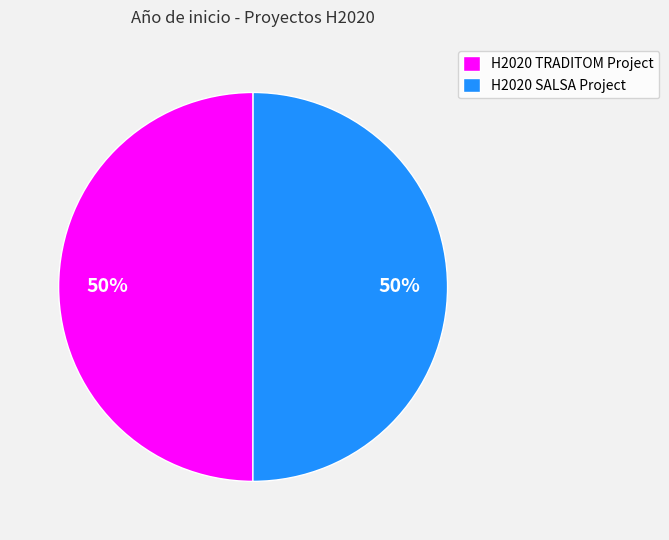

True or false: H2020 SALSA Project accounts for 50% of the total.

True